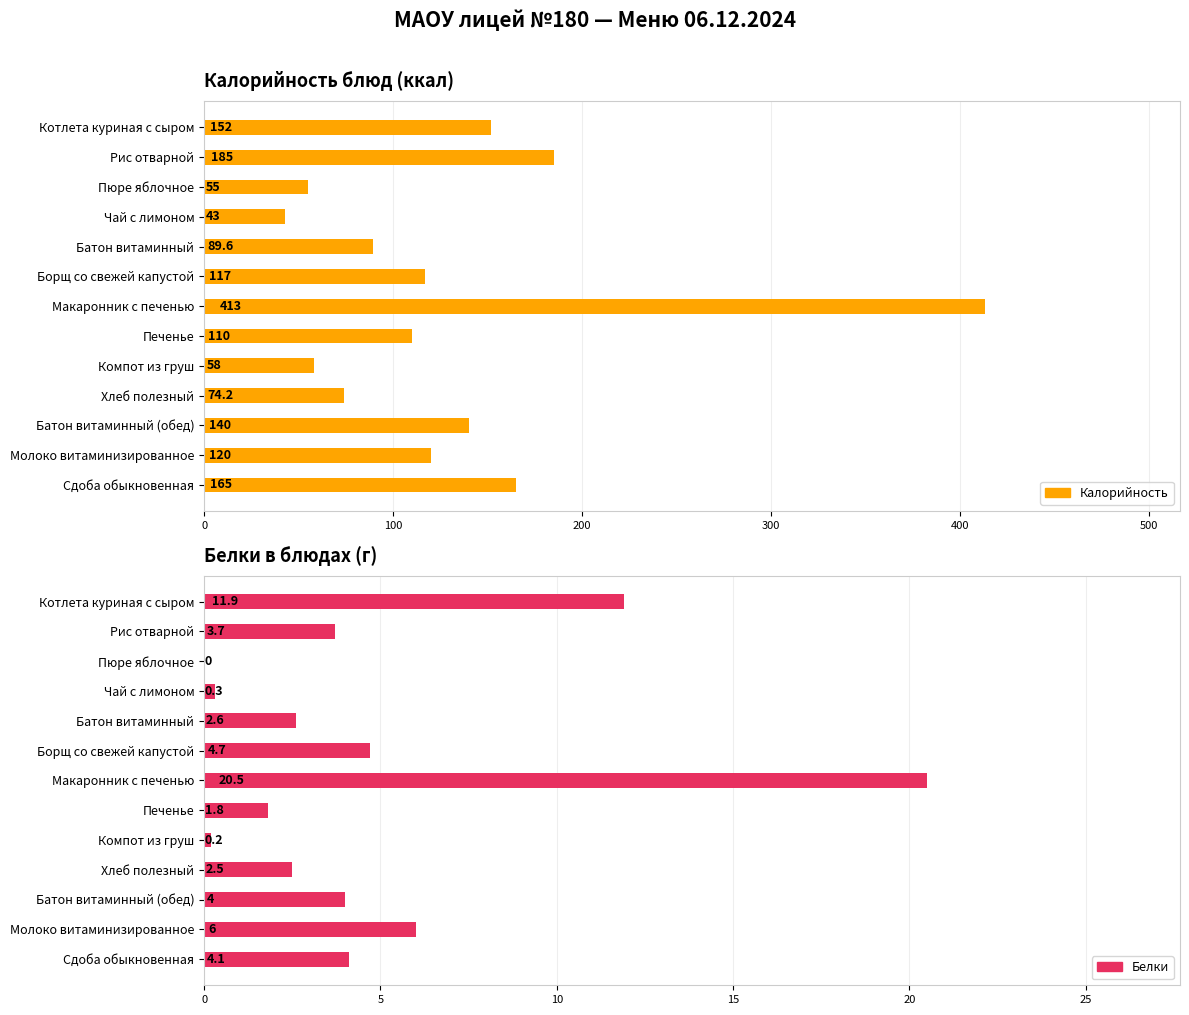

What is the difference between the maximum and minimum values in the Калорийность series?

370.0